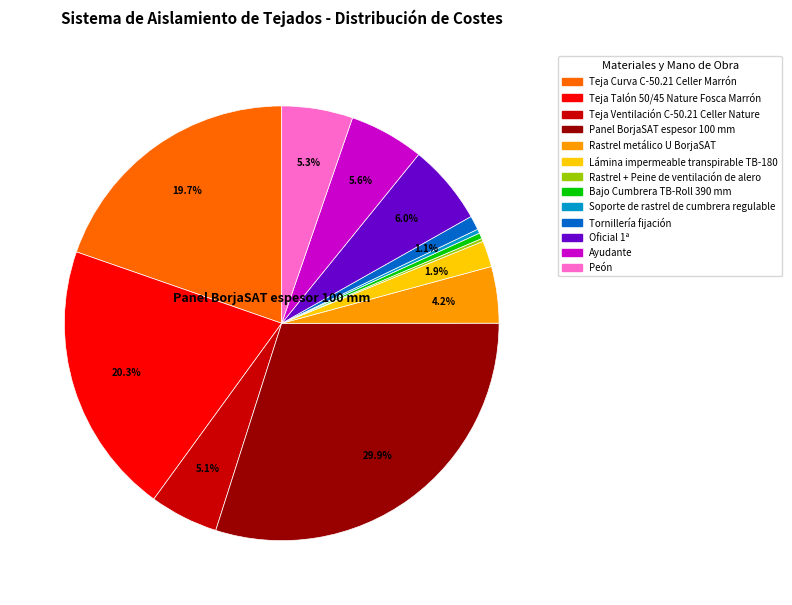

Approximately how many times larger is the value at Ayudante compared to Teja Ventilación C-50.21 Celler Nature?

1.1